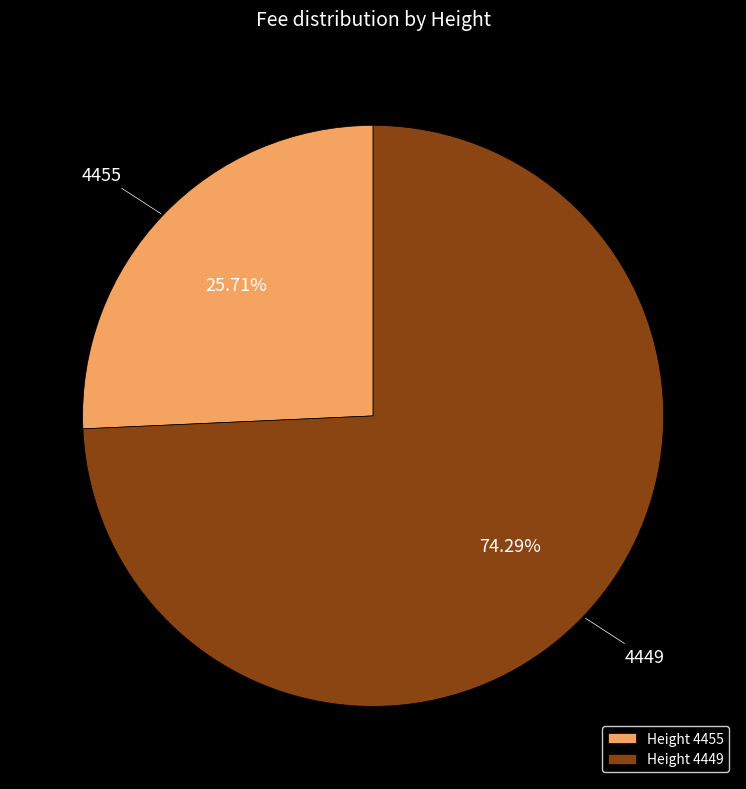

Count the number of slices in the pie.

2